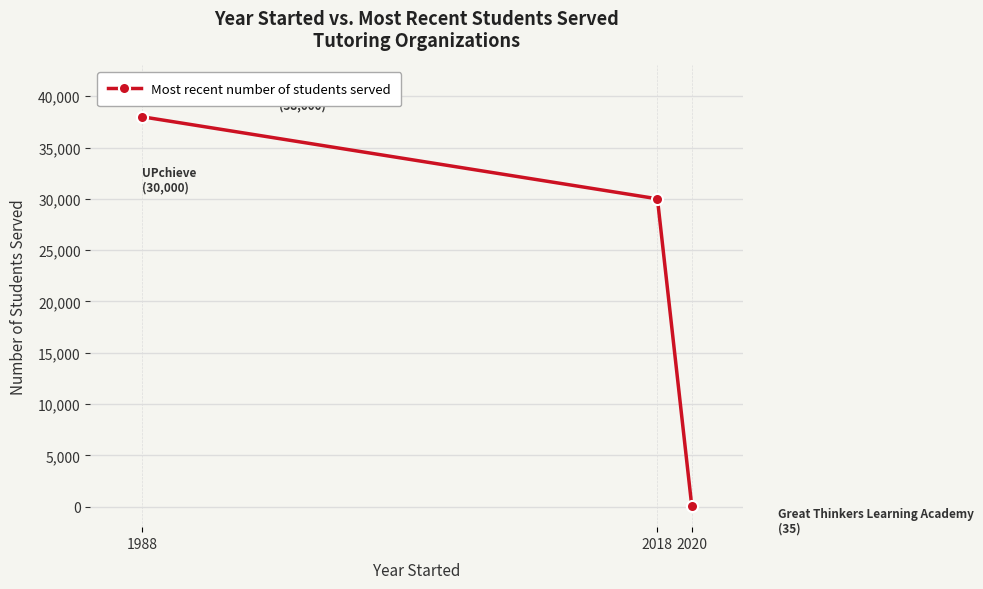

How many values are between 35 and 38000?

3